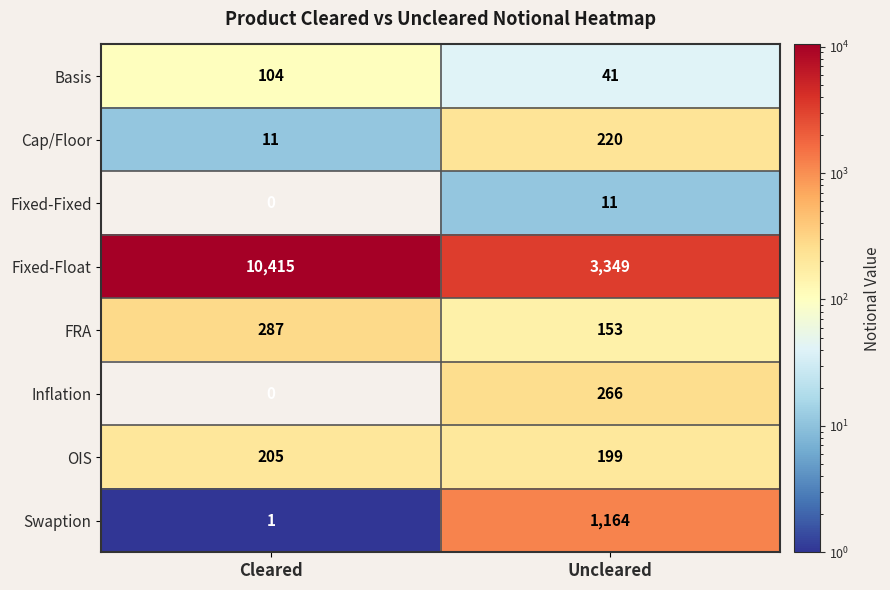

How many values in Fixed-Fixed are above zero?

1